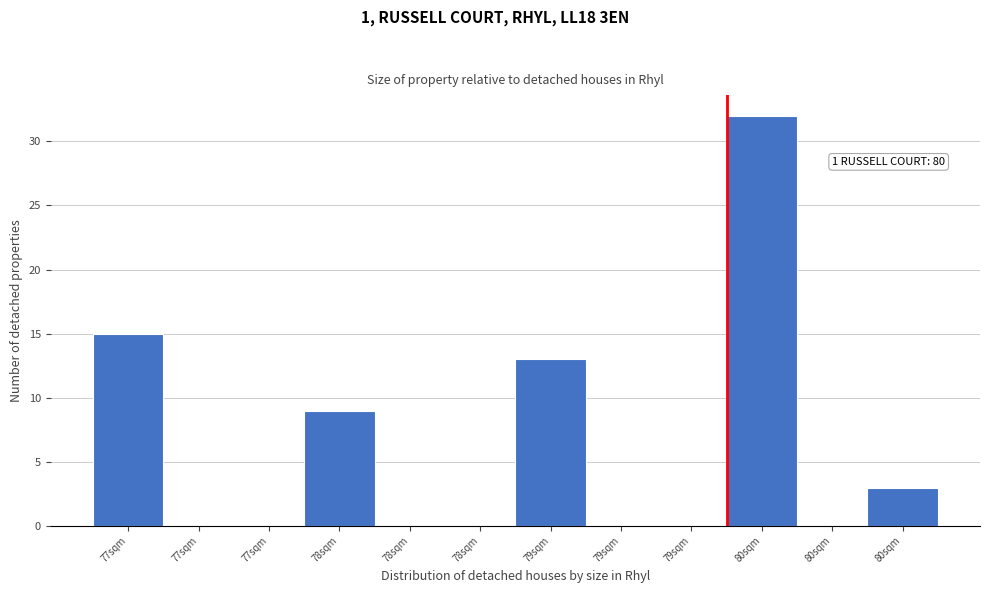

How many categories are shown in the chart?

12